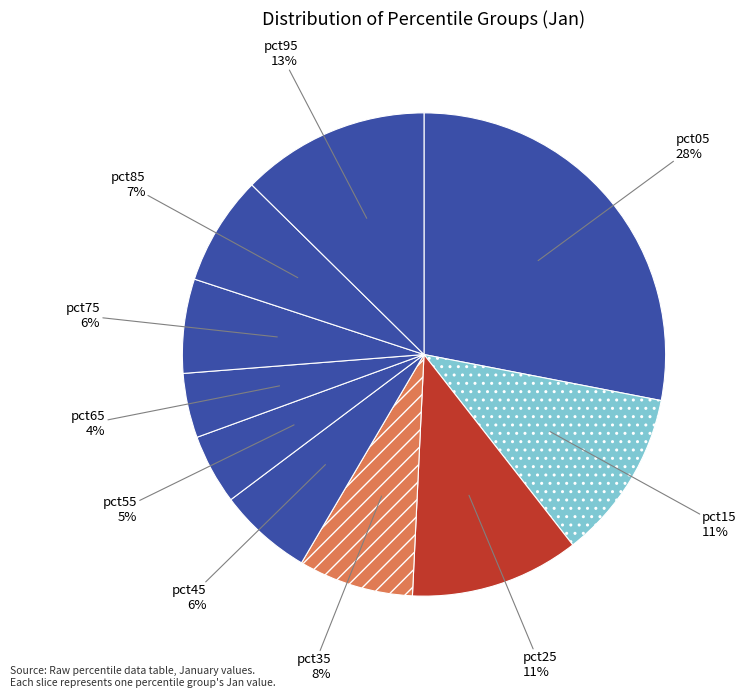

Between pct55 and pct35, which is larger?

pct35